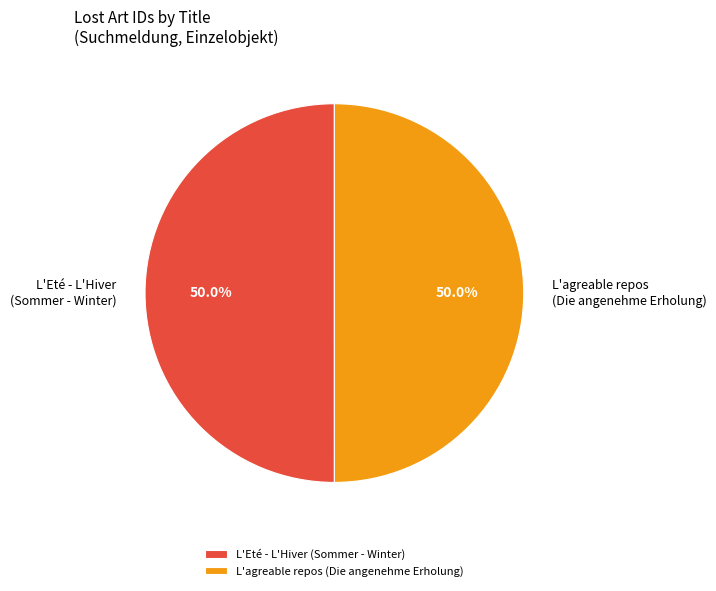

How many segments does this pie chart have?

2